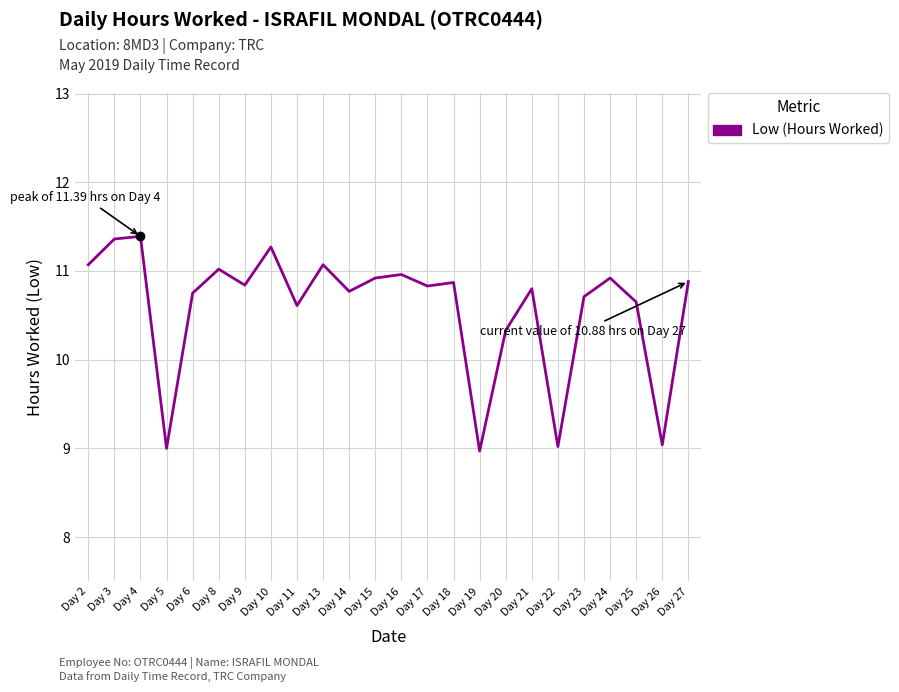

True or false: the data shows 9.0 at Day 22.

True